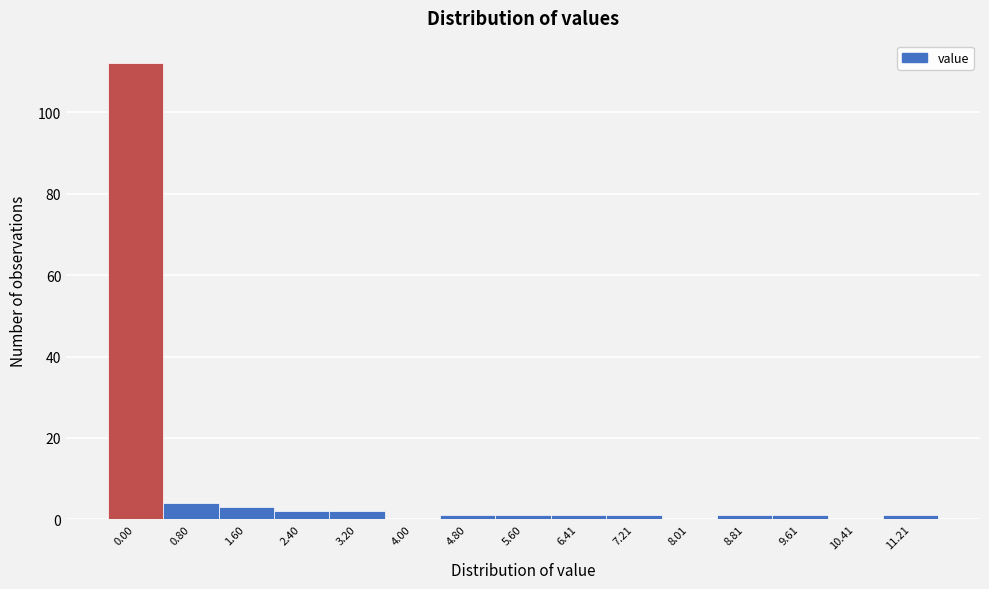

Reading left to right, list all the values displayed in this chart.

0.00=112	0.80=4	1.60=3	2.40=2	3.20=2	4.00=0	4.80=1	5.60=1	6.41=1	7.21=1	8.01=0	8.81=1	9.61=1	10.41=0	11.21=1